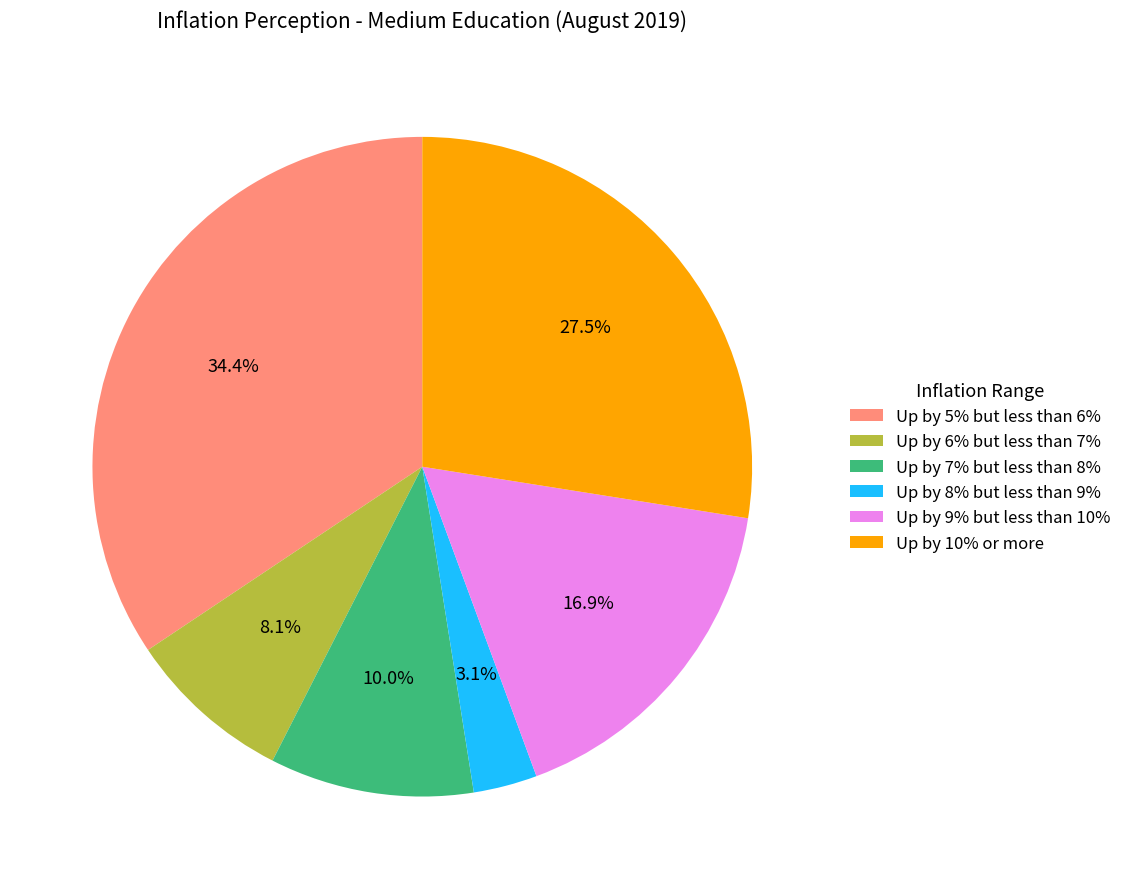

Which category has the biggest portion of the pie?

Up by 5% but less than 6%